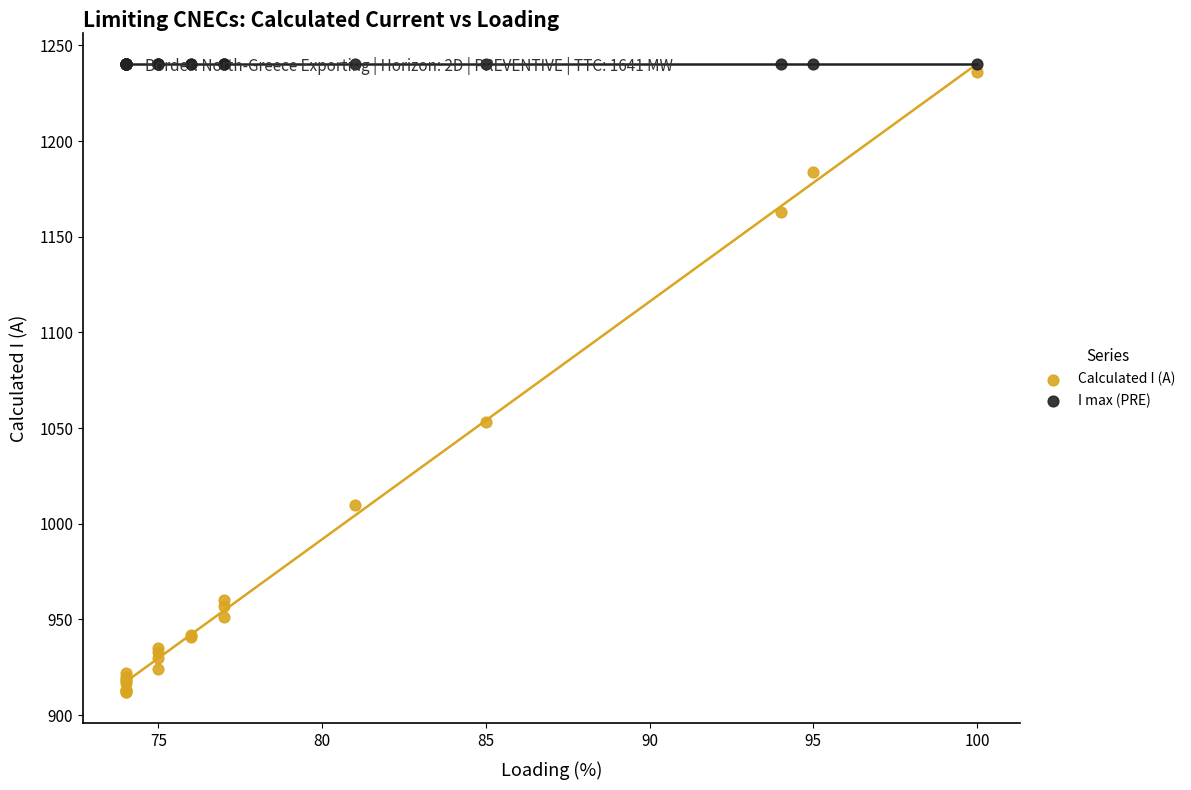

Which series reaches the minimum Y coordinate?

Calculated I (A)